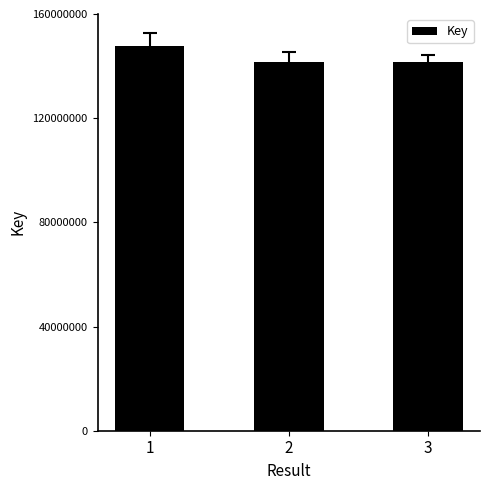

What is the minimum value shown in the chart?

141410177